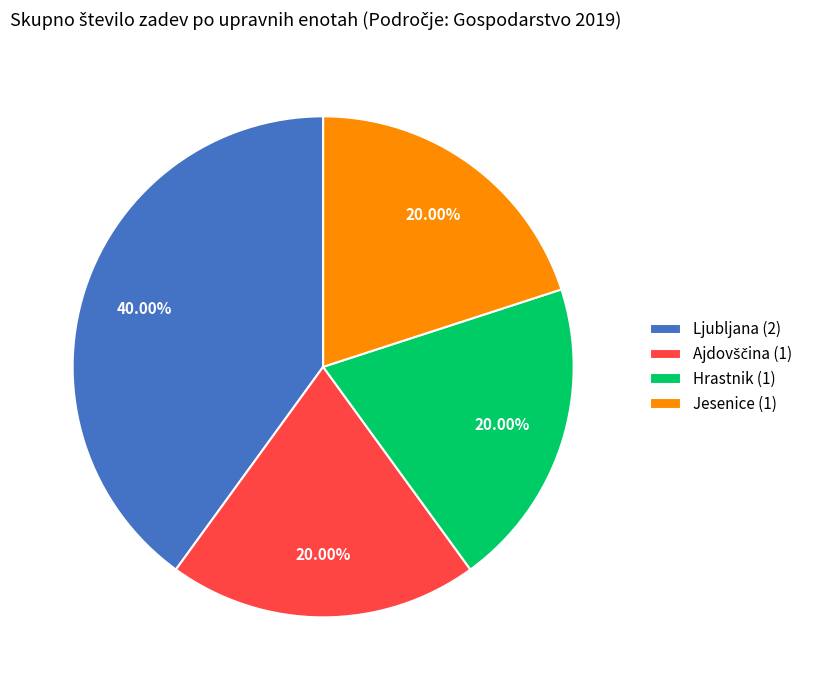

What is the ratio of the value at Hrastnik (1) to the value at Jesenice (1)?

1.0